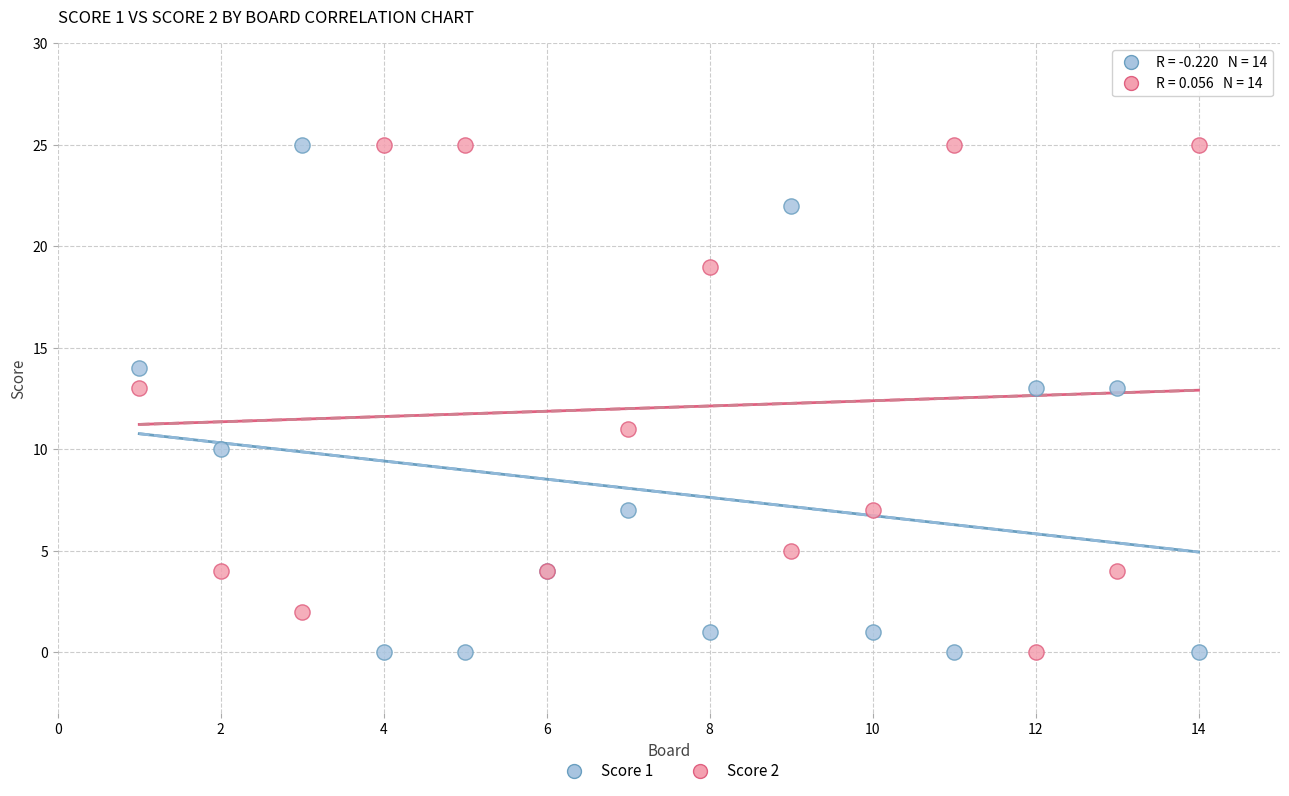

What is the X range (max minus min) for the scatter plot?

13